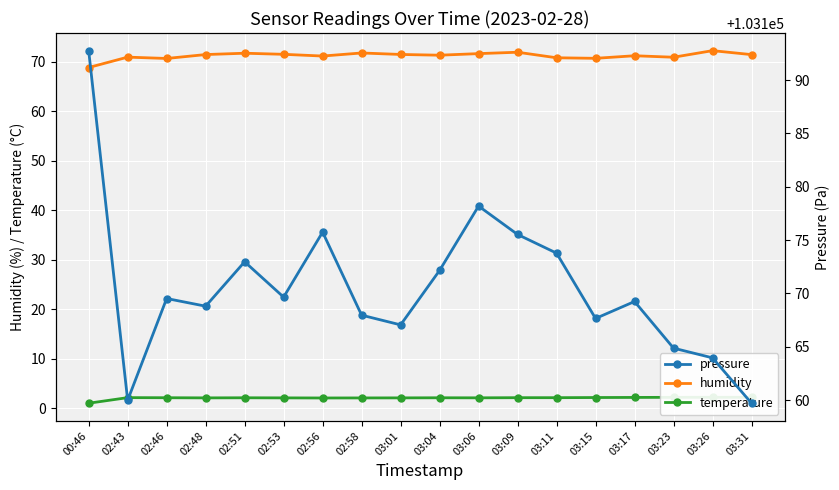

Which series has the largest range (max minus min)?

pressure